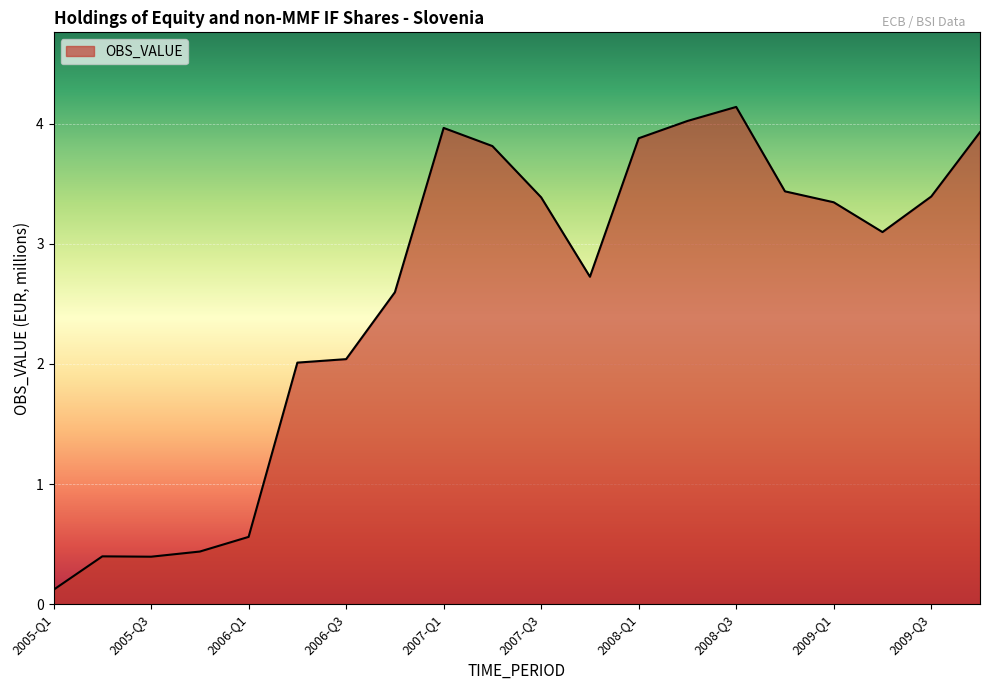

What is the average value?

2.6